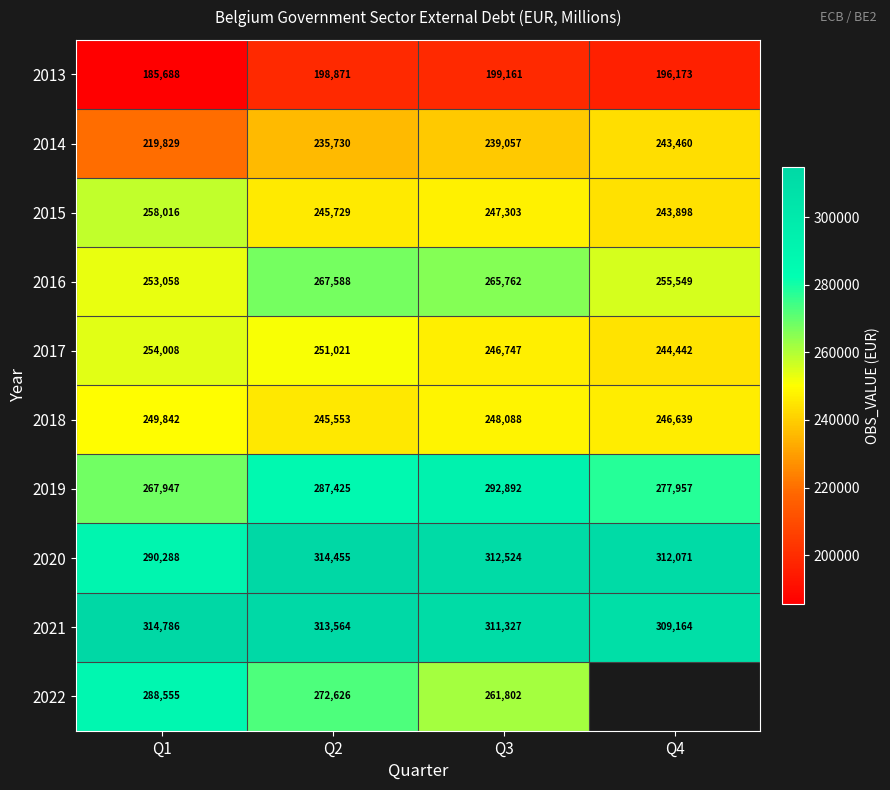

Is it true that 2020 equals 312071 at Q4?

True